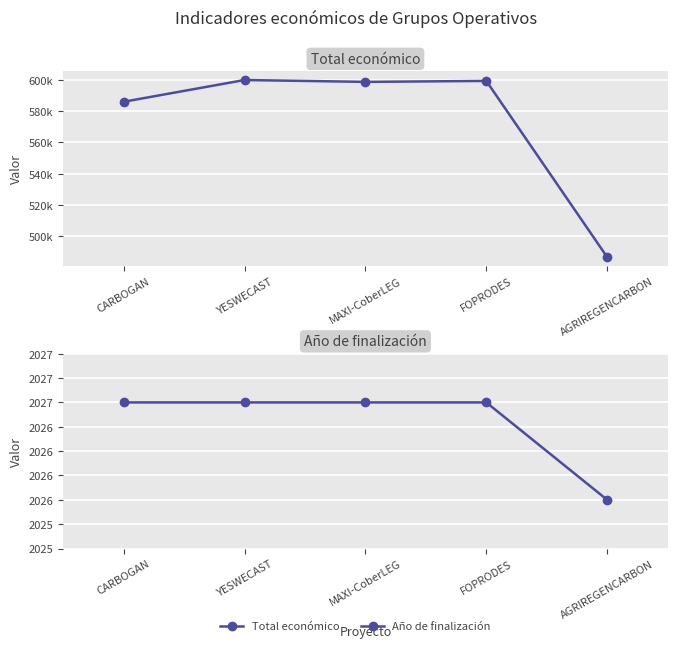

Is the value of Total económico at CARBOGAN greater than the value of Año de finalización at AGRIREGENCARBON?

Yes